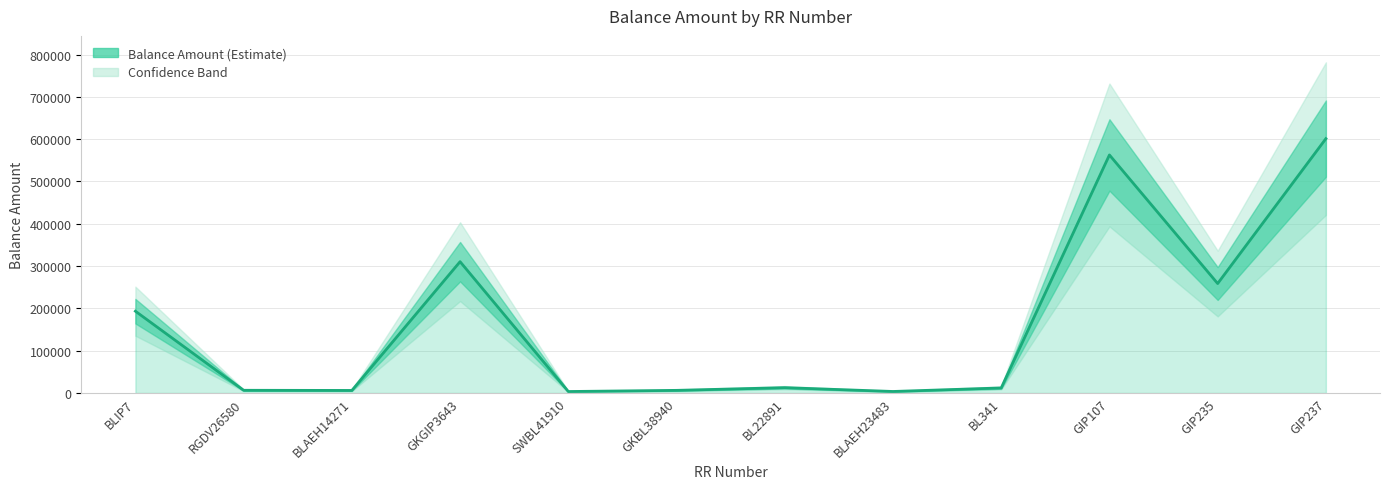

What is the difference between the maximum and minimum values?

597796